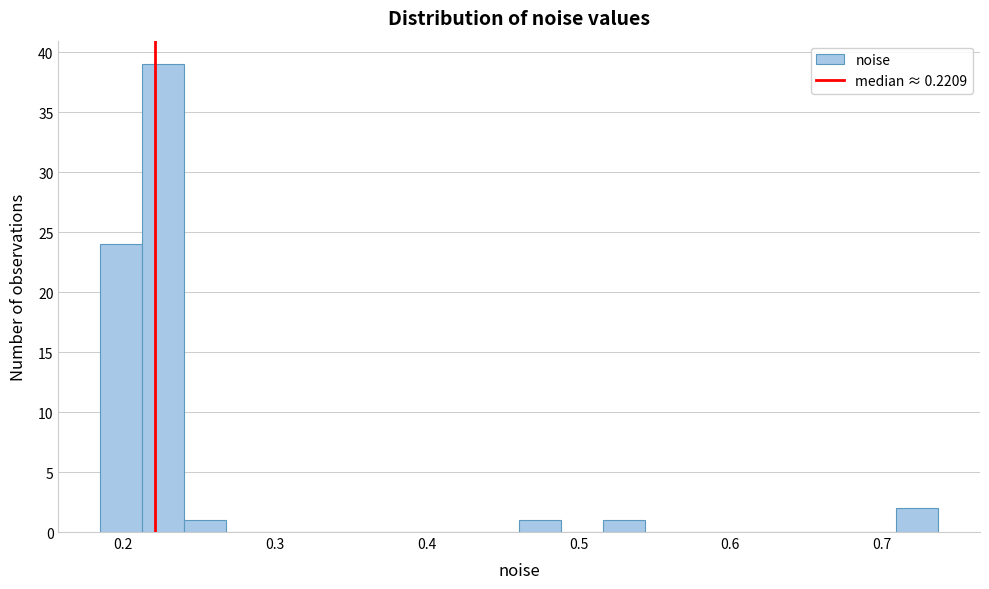

Read against the x-axis, roughly where is the centre of the tallest bar?

0.23